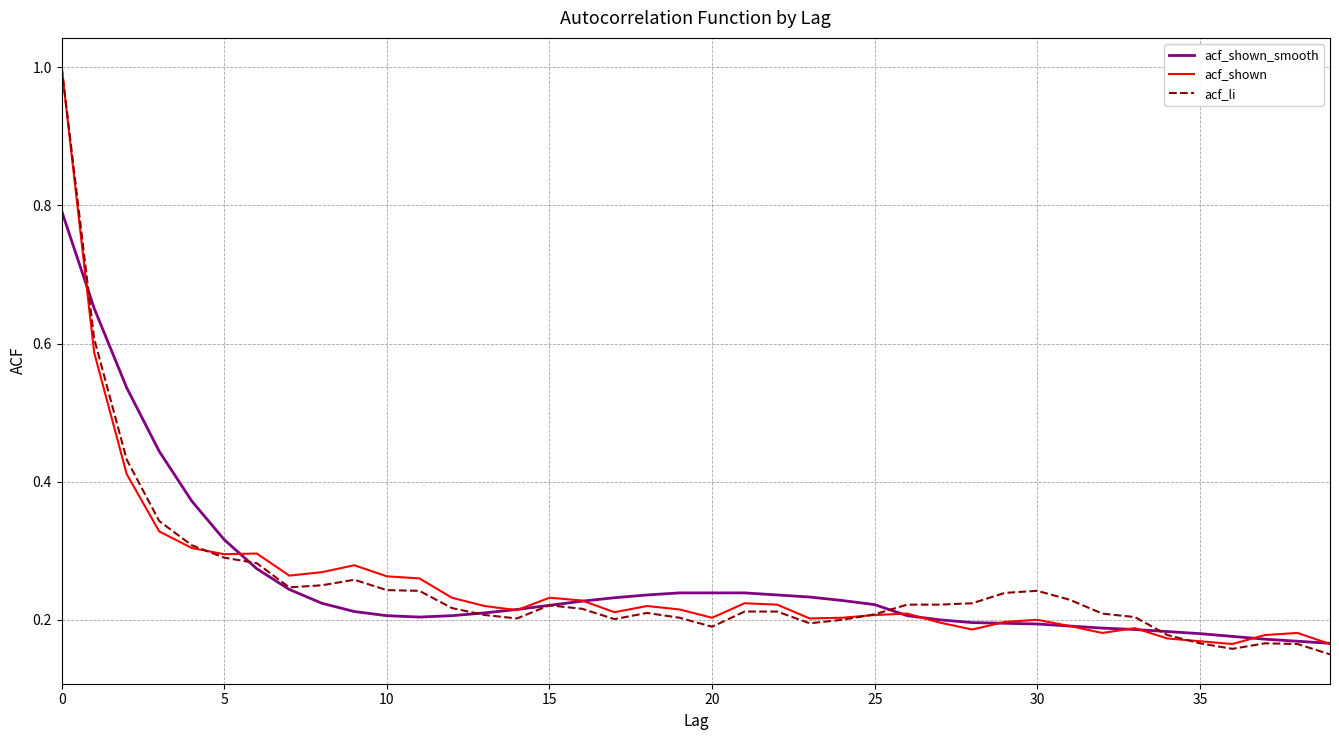

What is the highest value of the acf_shown series?

1.0